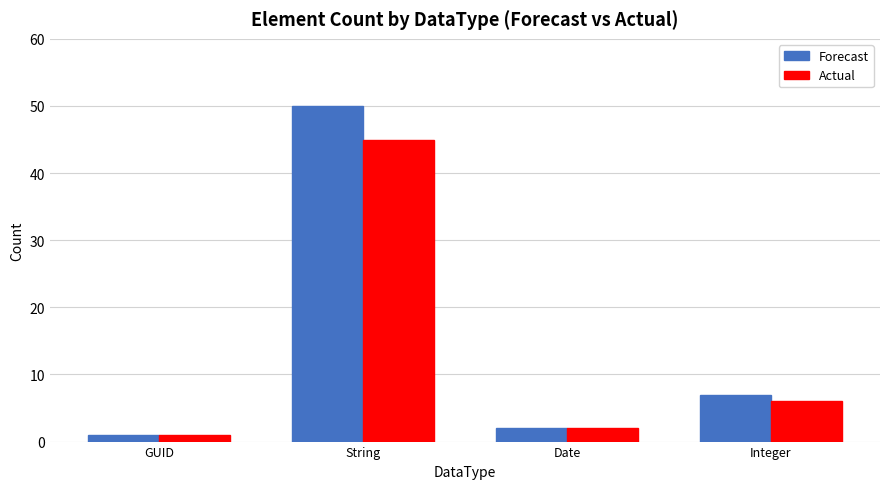

At which label does Forecast reach its minimum?

GUID